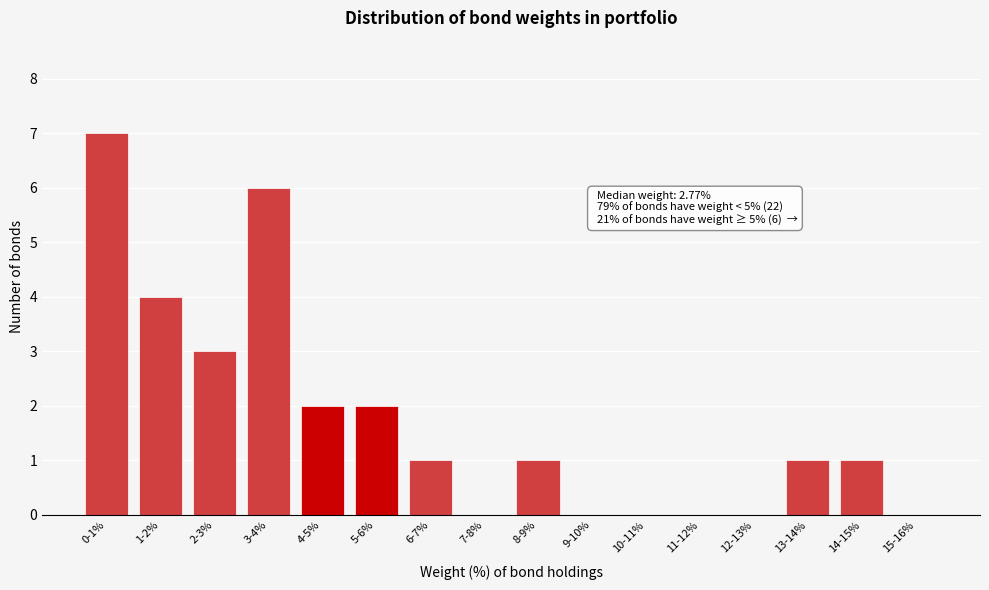

Reading left to right, extract all data points from this chart.

0-1%=7	1-2%=4	2-3%=3	3-4%=6	4-5%=2	5-6%=2	6-7%=1	7-8%=0	8-9%=1	9-10%=0	10-11%=0	11-12%=0	12-13%=0	13-14%=1	14-15%=1	15-16%=0